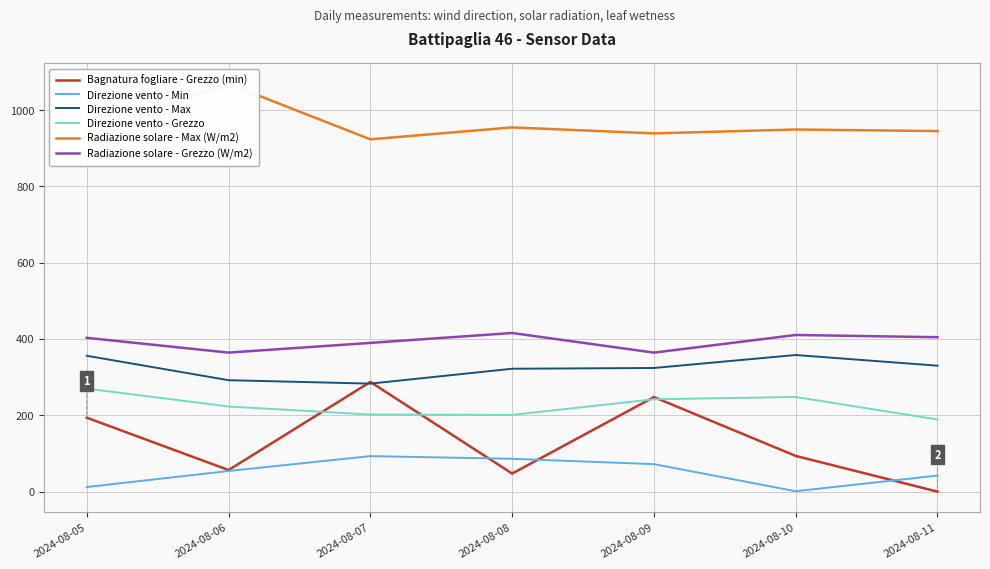

Which series has the largest total across all categories?

Radiazione solare - Max (W/m2)